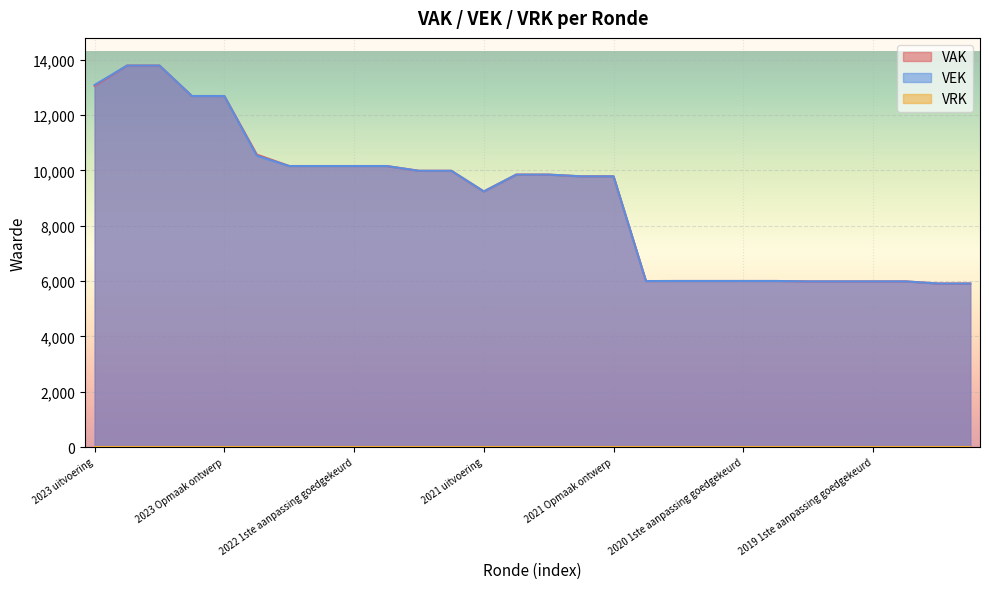

True or false: VAK and VEK cross at least once.

False